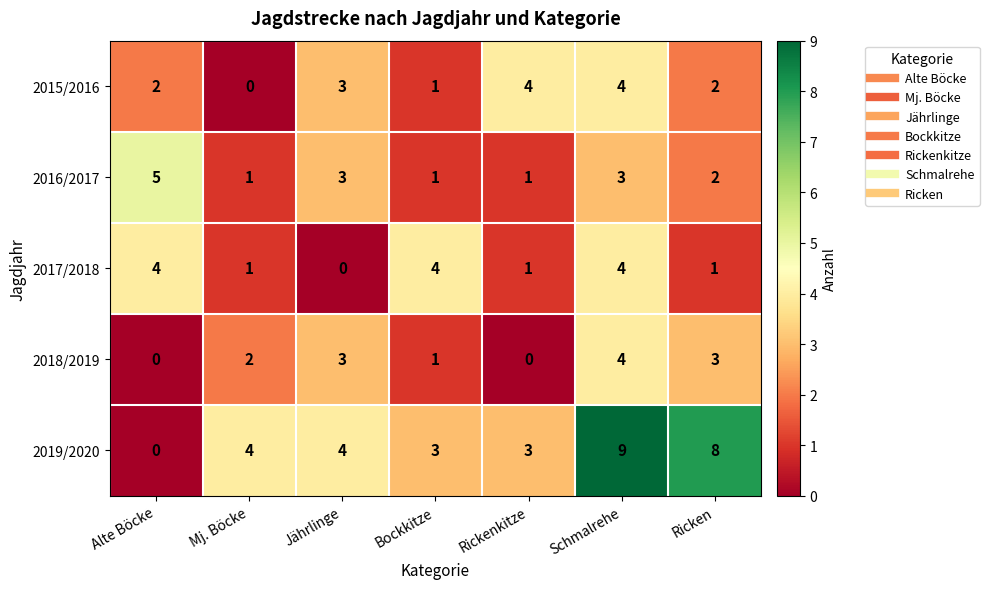

What is the average value of the 2019/2020 series?

4